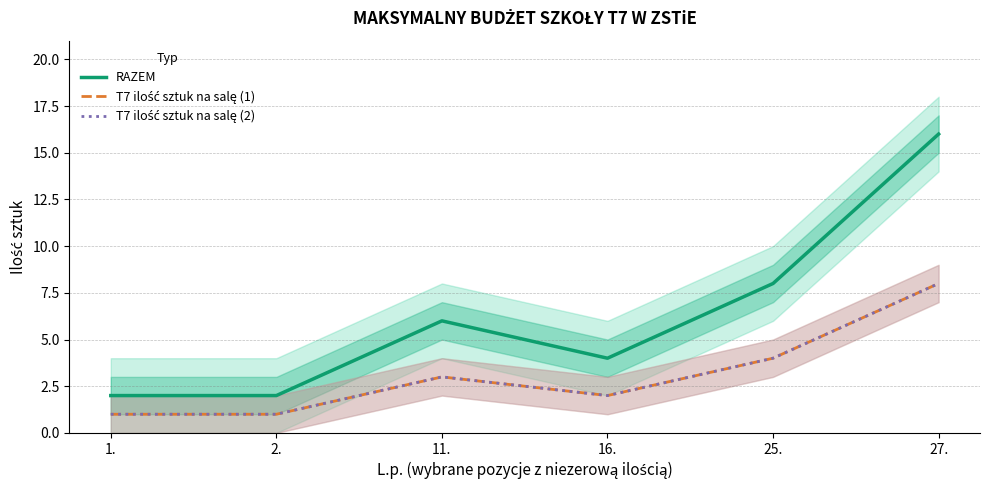

How many values in the T7 ilość sztuk na salę (2) series exceed 3?

2